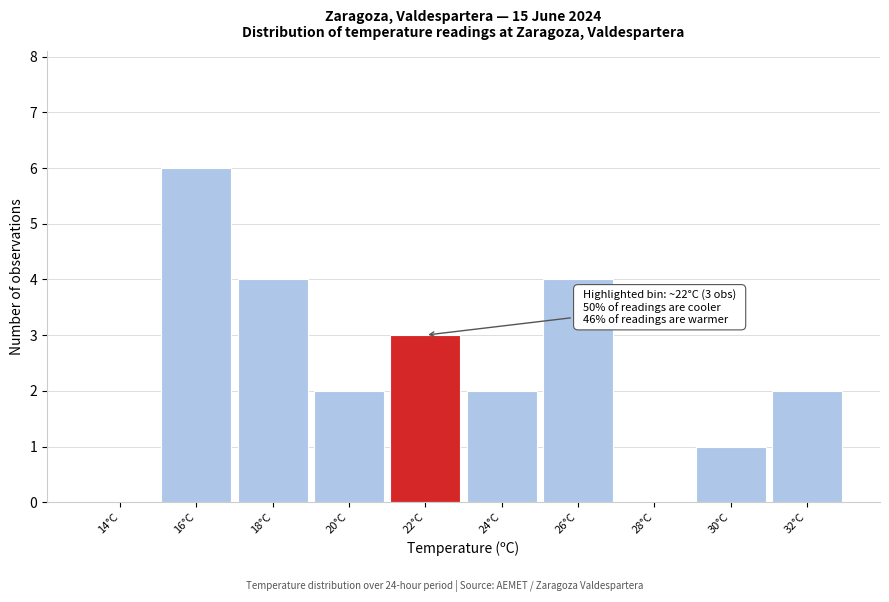

Reading left to right, extract all data points from this chart.

14°C=0	16°C=6	18°C=4	20°C=2	22°C=3	24°C=2	26°C=4	28°C=0	30°C=1	32°C=2